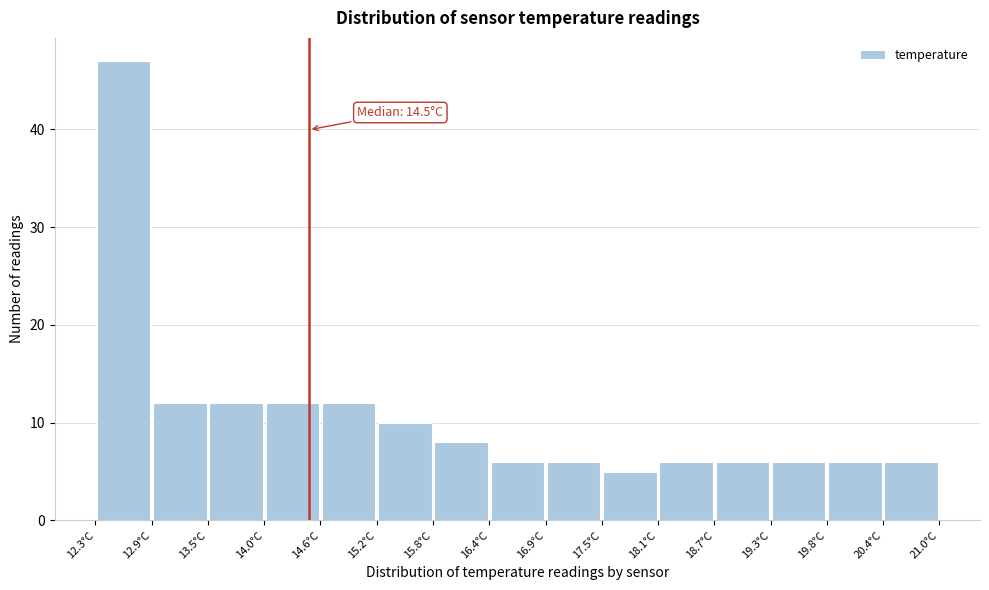

Which range on the x-axis has the tallest bar?

12.30 to 12.88